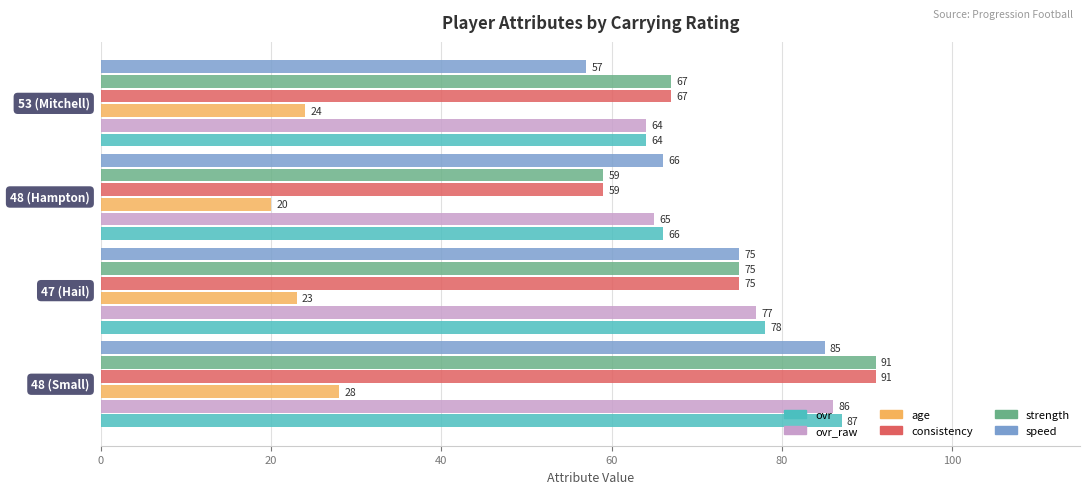

What is the difference between the second highest and second lowest values in the consistency series?

8